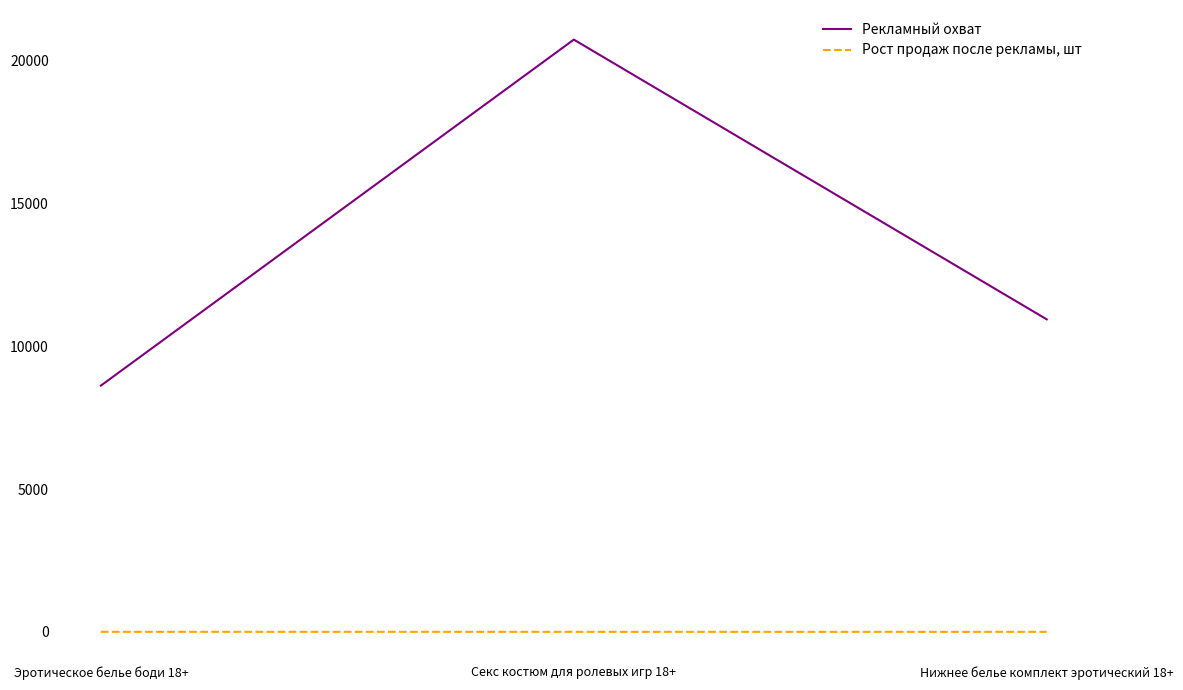

Count the Рекламный охват values in the range 8621 to 20734.

3